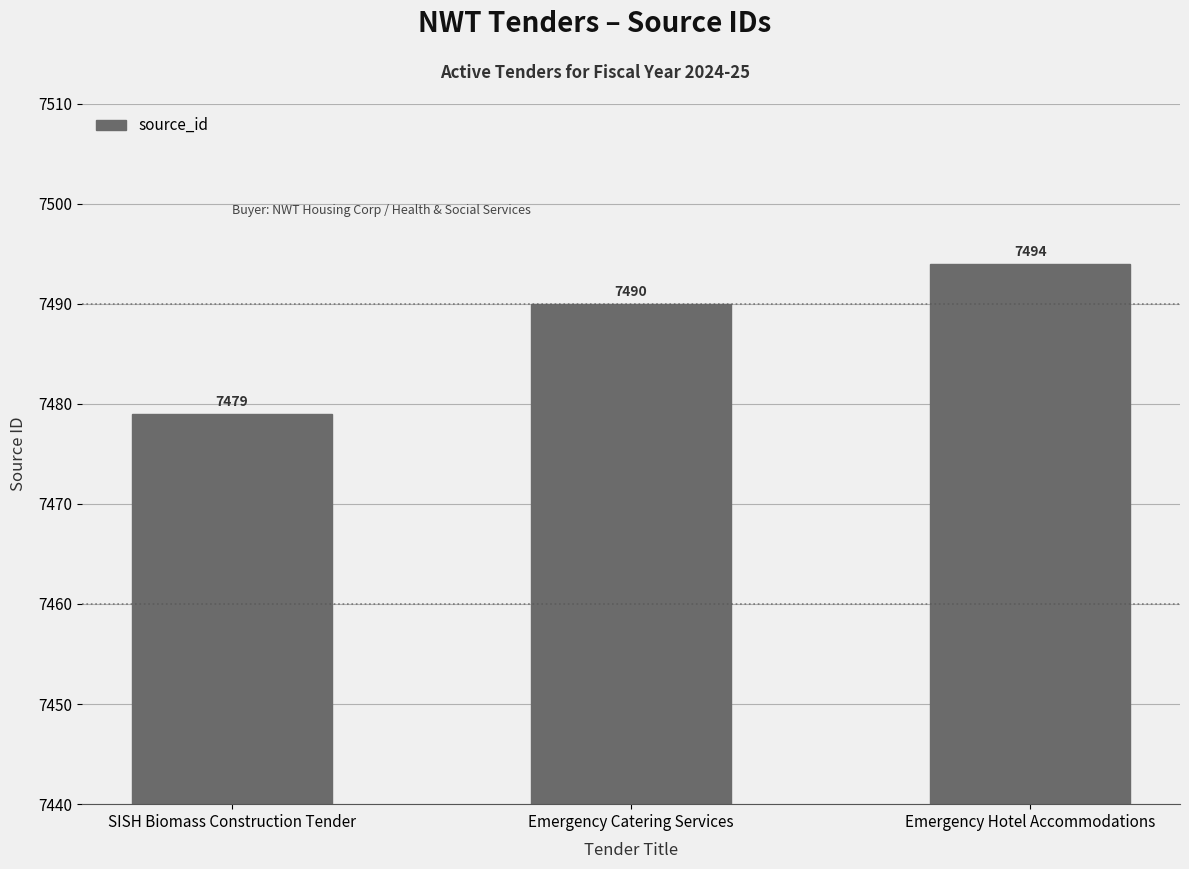

Rank the categories by value from highest to lowest.

Emergency Hotel Accommodations, Emergency Catering Services, SISH Biomass Construction Tender